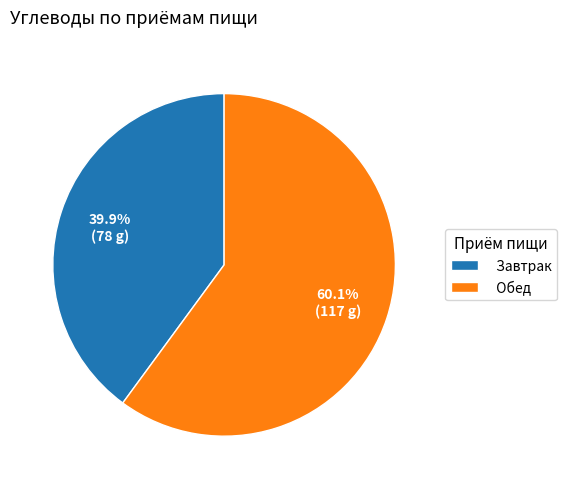

Which slice is the smallest?

Завтрак